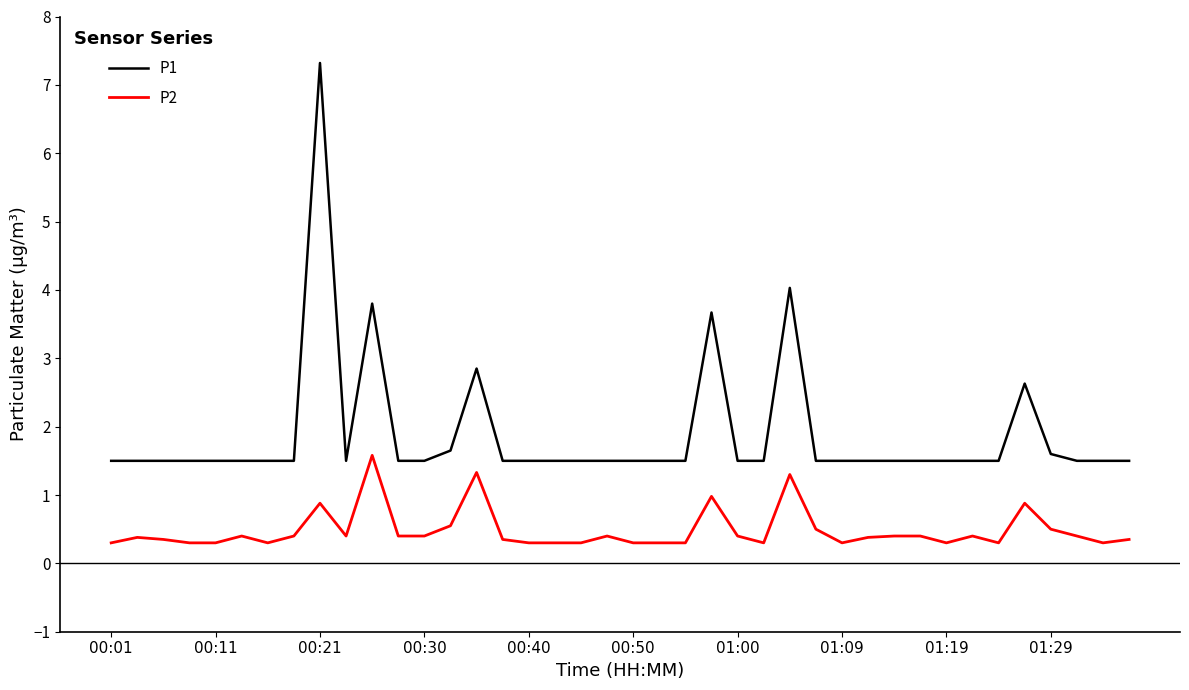

True or false: P2 and P1 cross at least once.

False